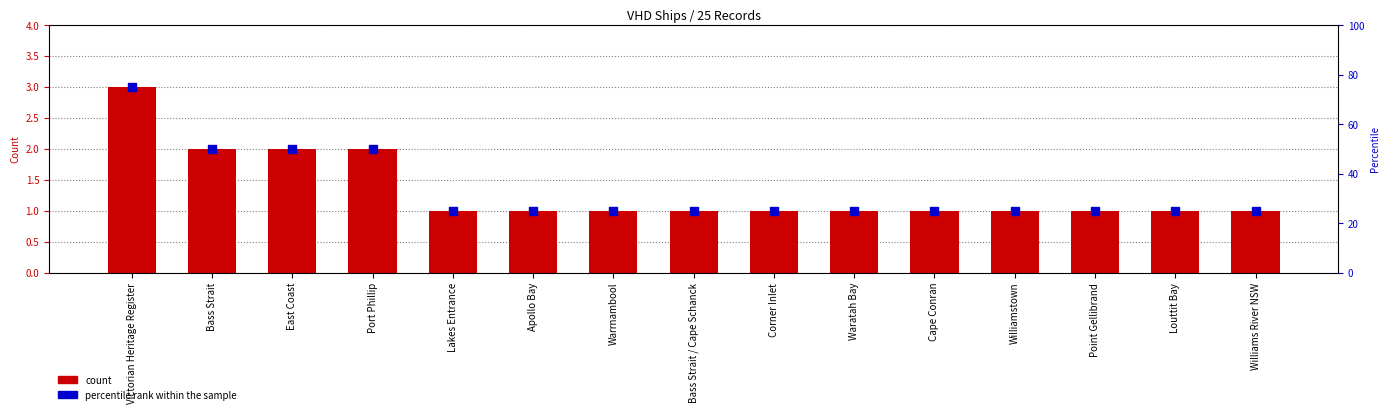

Which series has the largest total across all categories?

percentile rank within the sample